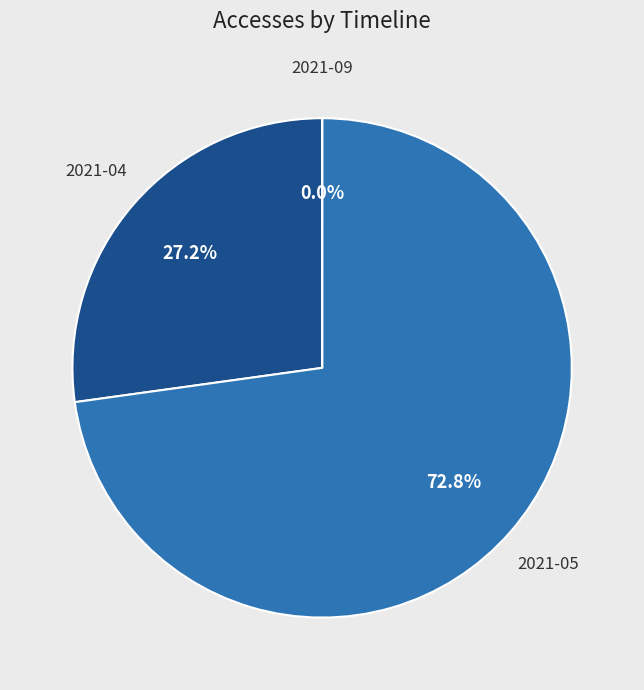

Is there any slice that represents more than half of the pie?

Yes